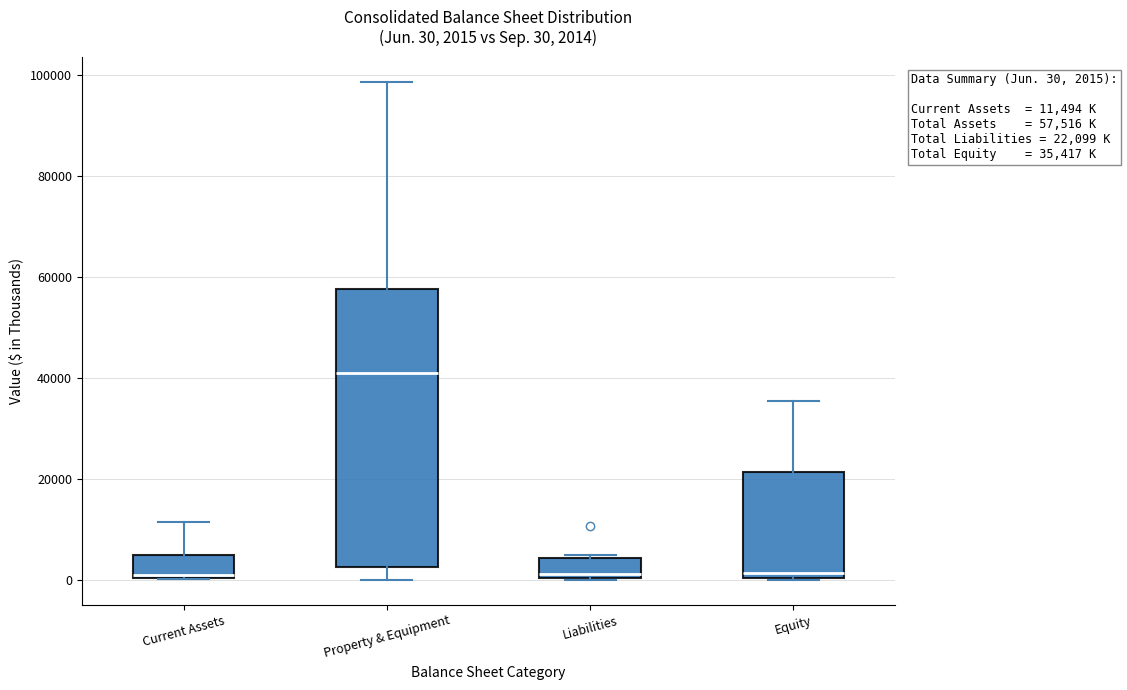

Which box has the highest median line?

Property & Equipment